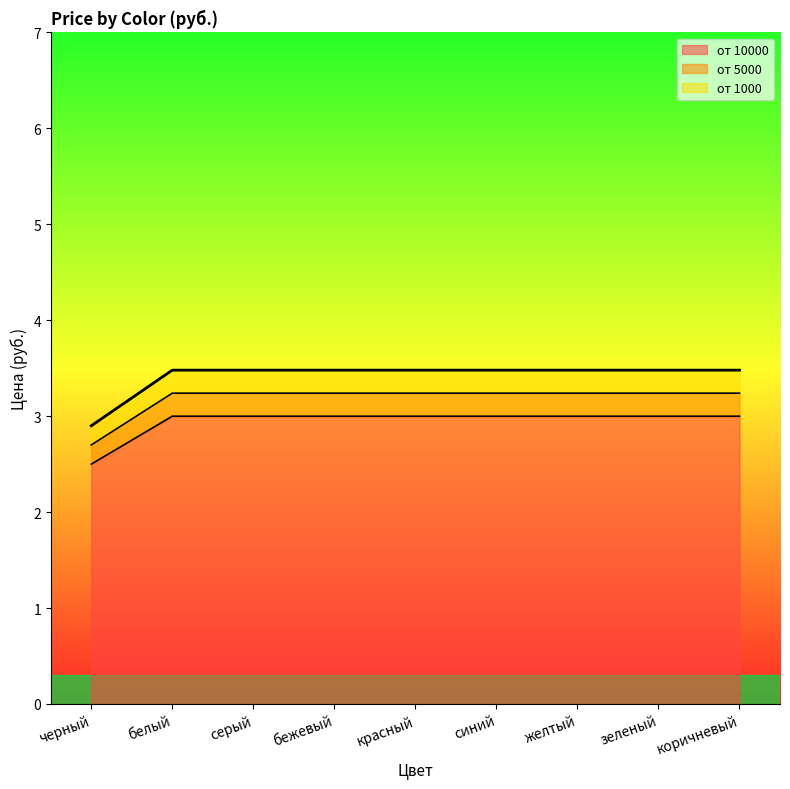

What position from the left is черный?

1